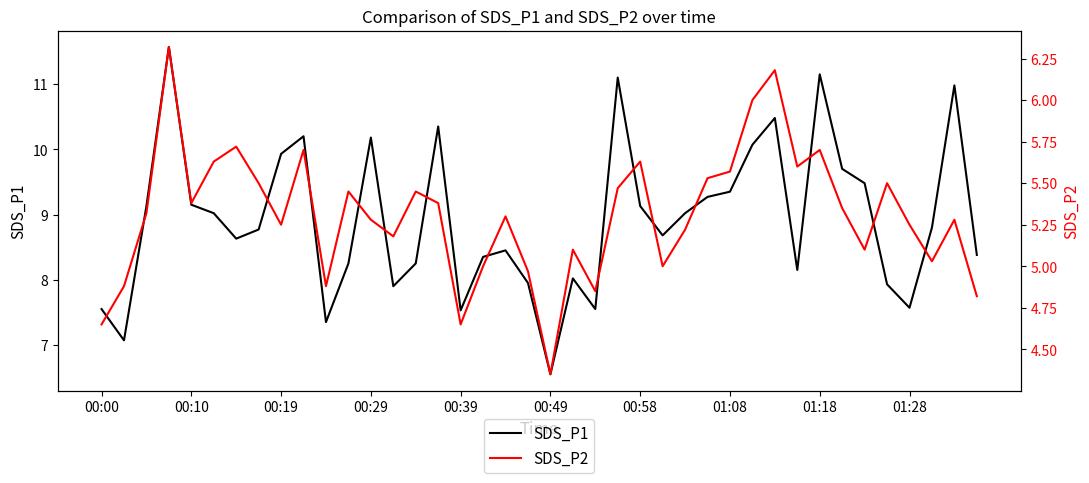

The SDS_P2 series shows 8.5 at 21. True or false?

False